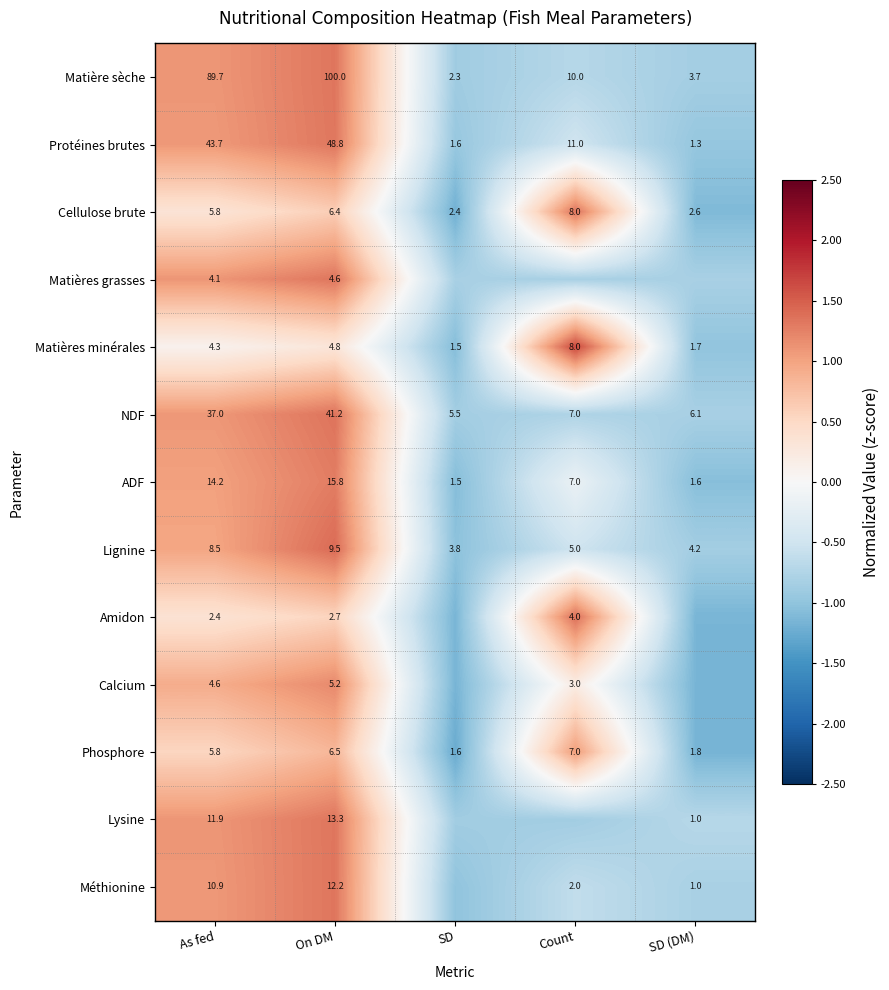

At how many categories does at least one series exceed 1?

3